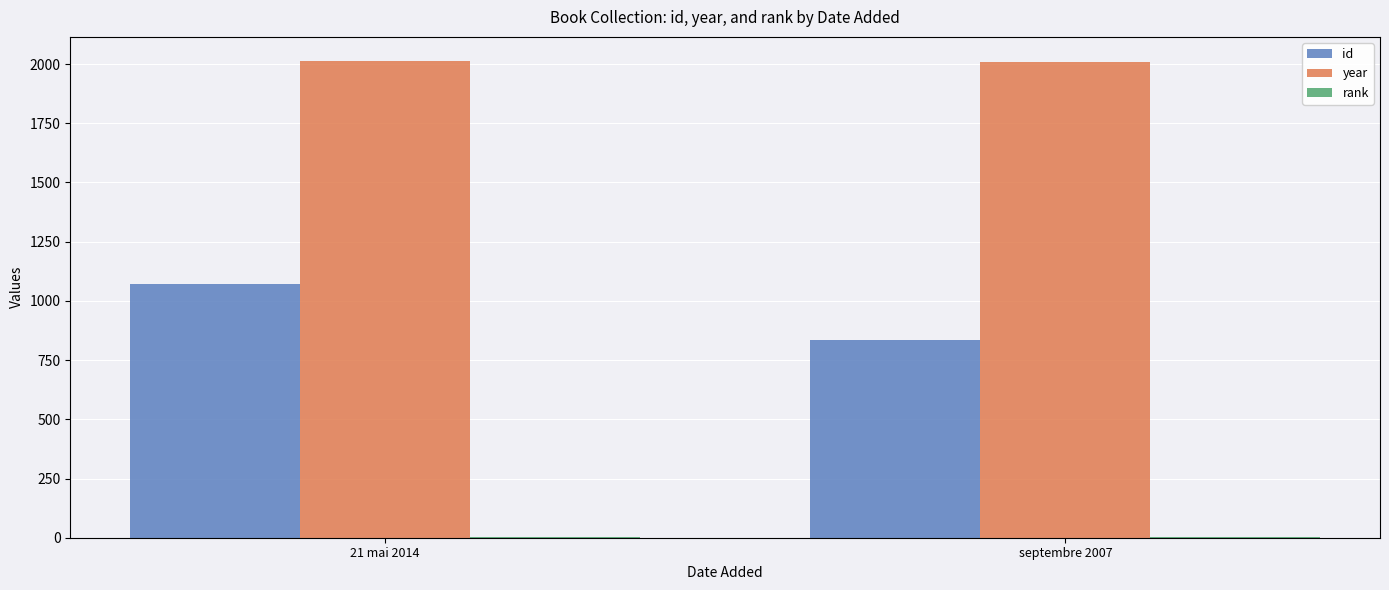

What is the greatest value displayed?

2014